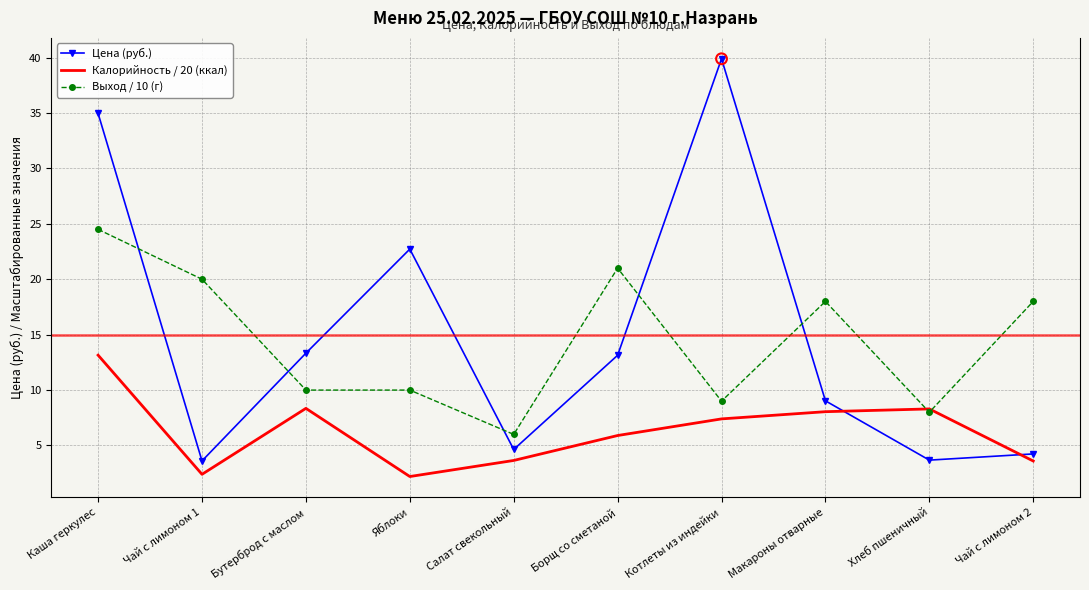

What is the total value across all series at Макароны отварные?

35.1